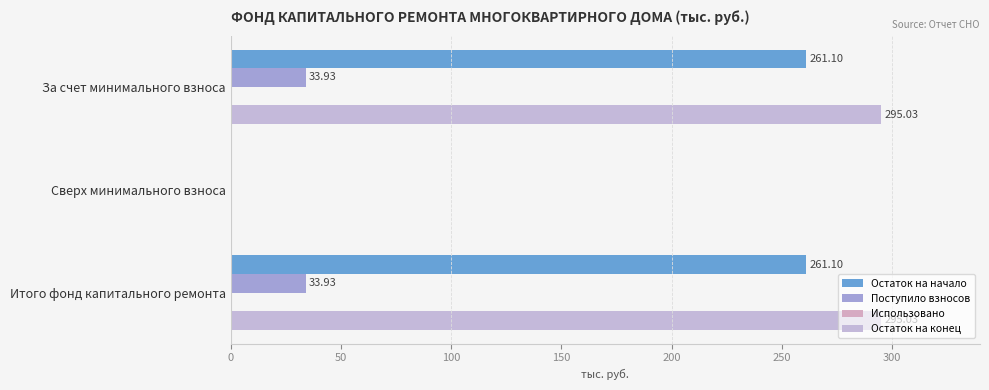

Count the number of data series in this chart.

3